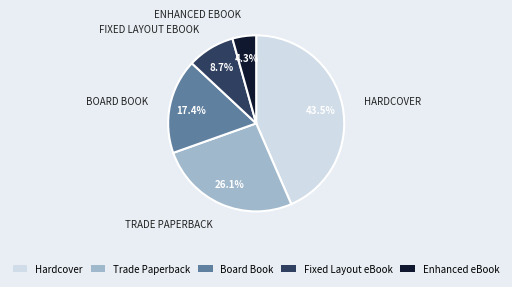

The Enhanced eBook slice represents 4% of the pie. True or false?

True